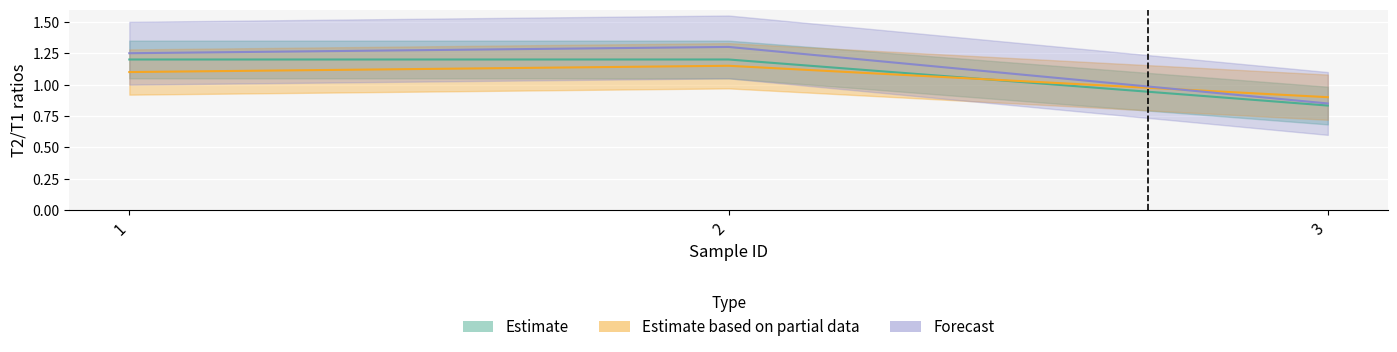

What is the highest value of the Estimate based on partial data series?

1.1